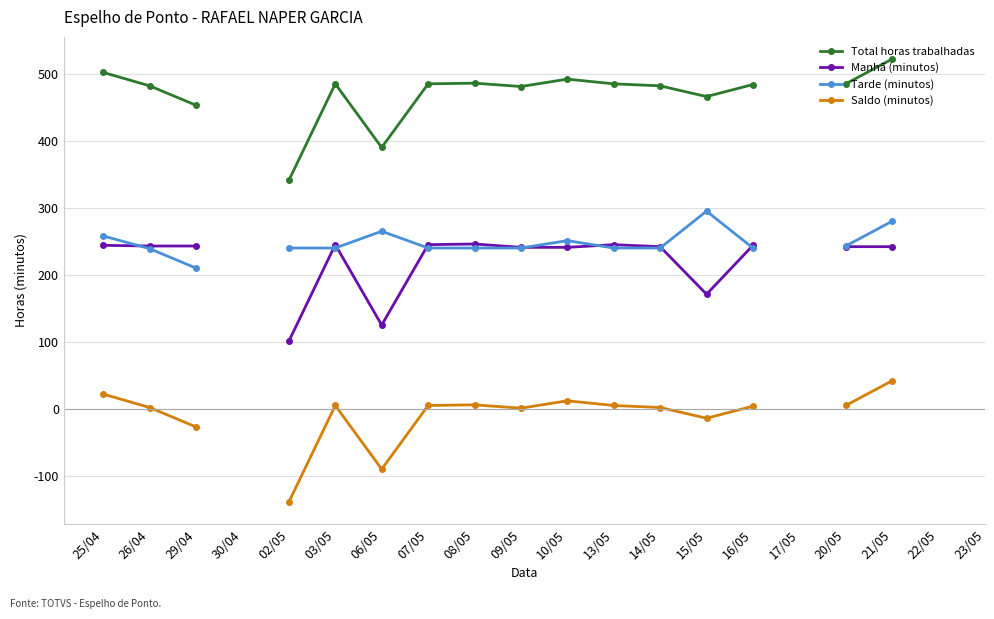

Between 02/05 and 06/05, which is larger?

06/05